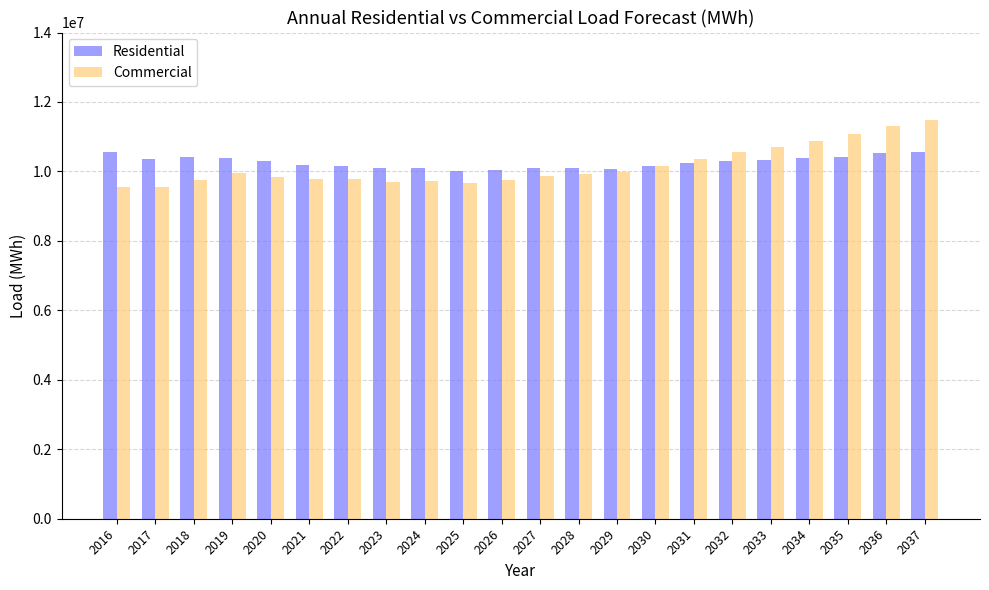

Which series has the largest range (max minus min)?

Commercial